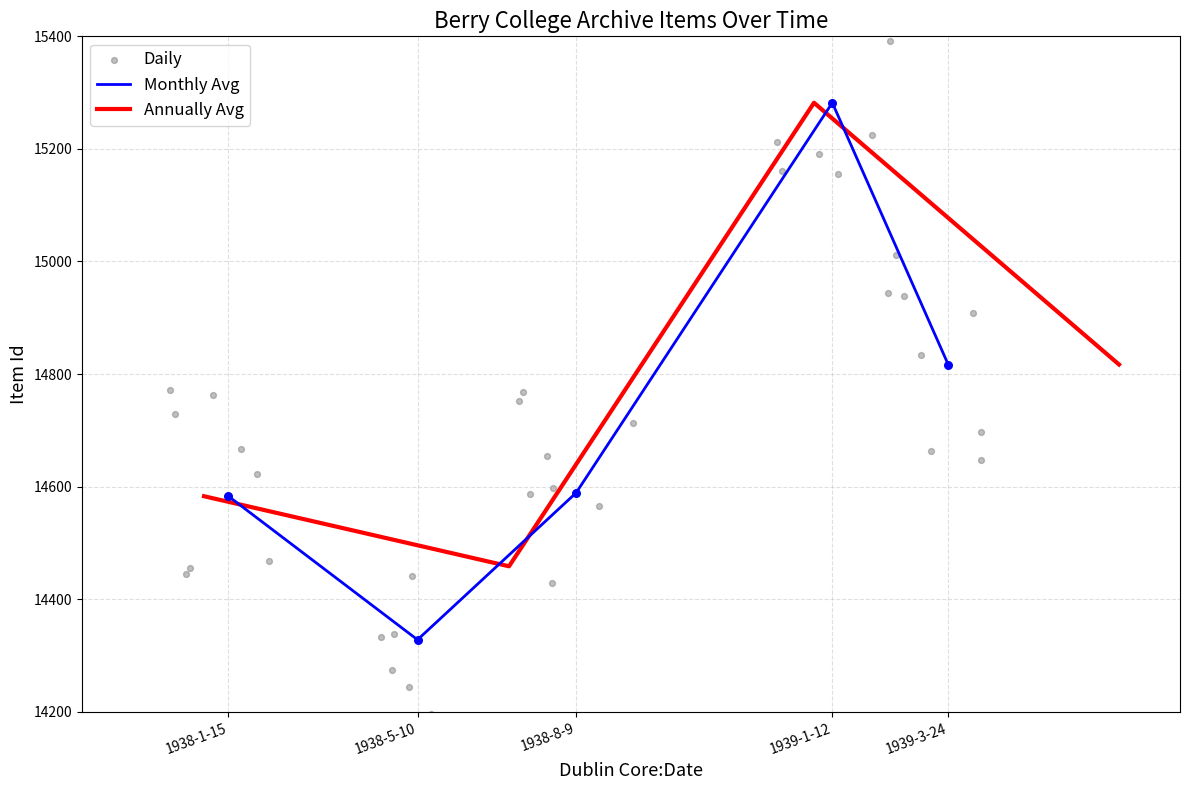

Approximately how many times larger is the value at 1938-5-10 compared to 1939-1-12?

0.9